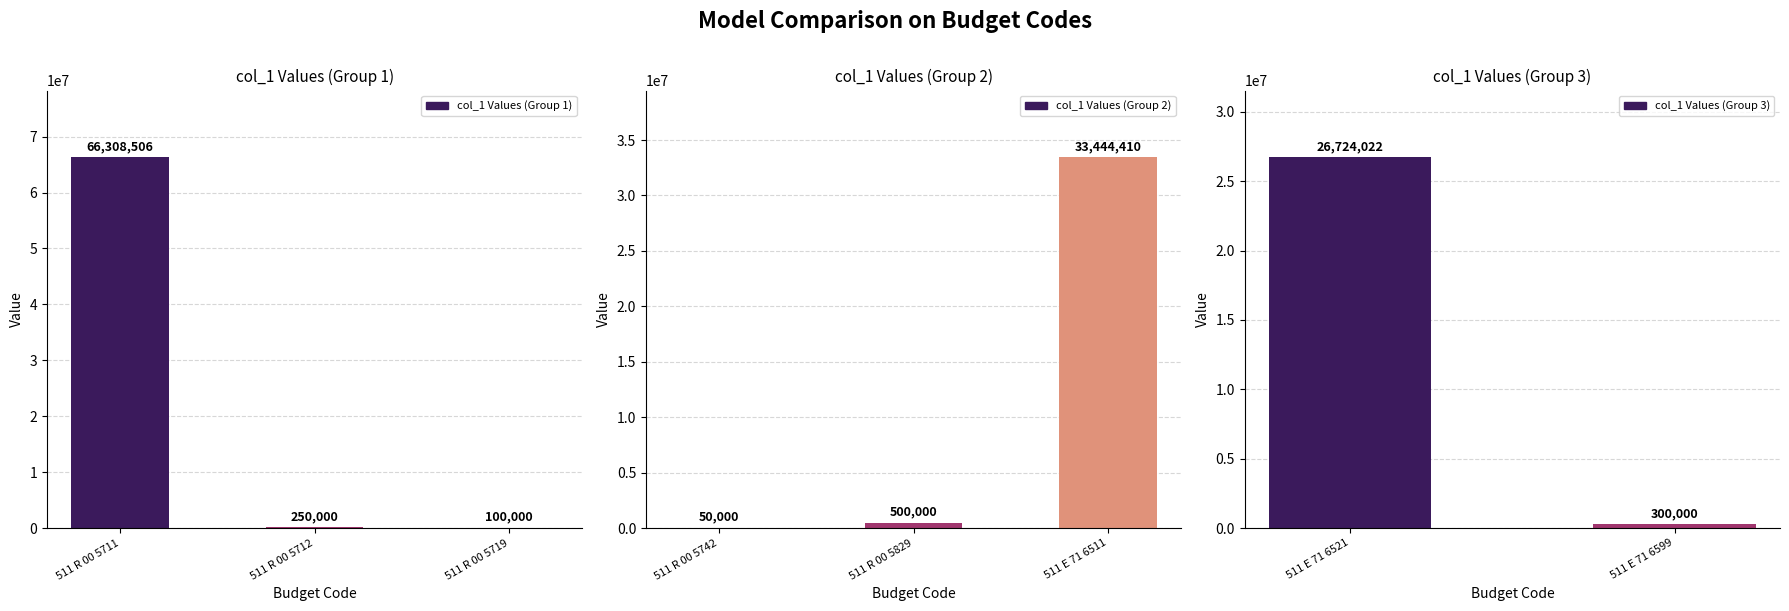

Which category has the lowest value across all series?

511 R 00 5742